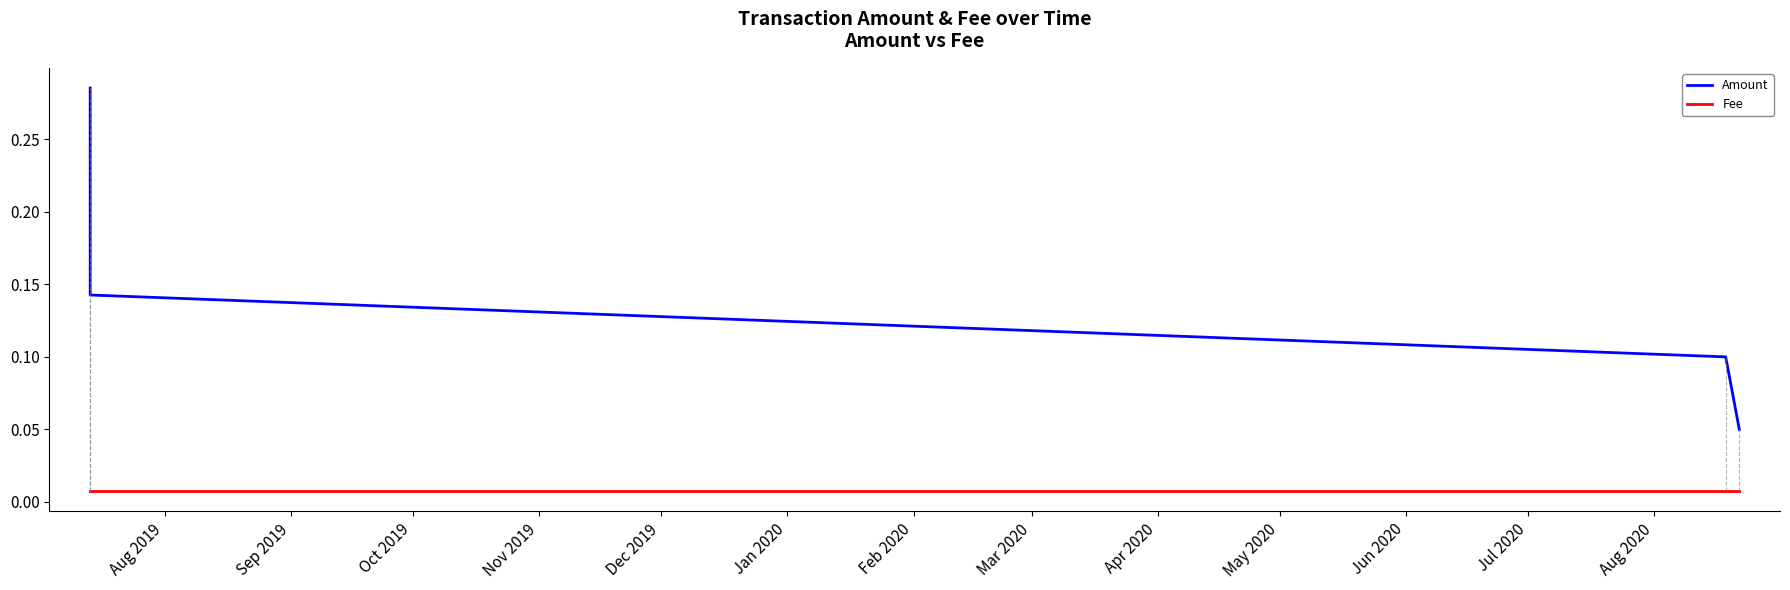

True or false: Fee and Amount cross at least once.

False